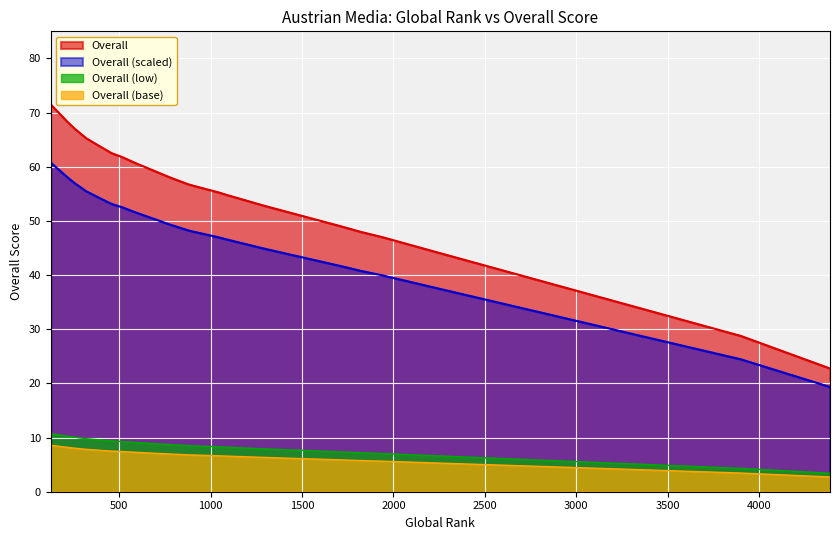

How many data points does each series have?

22